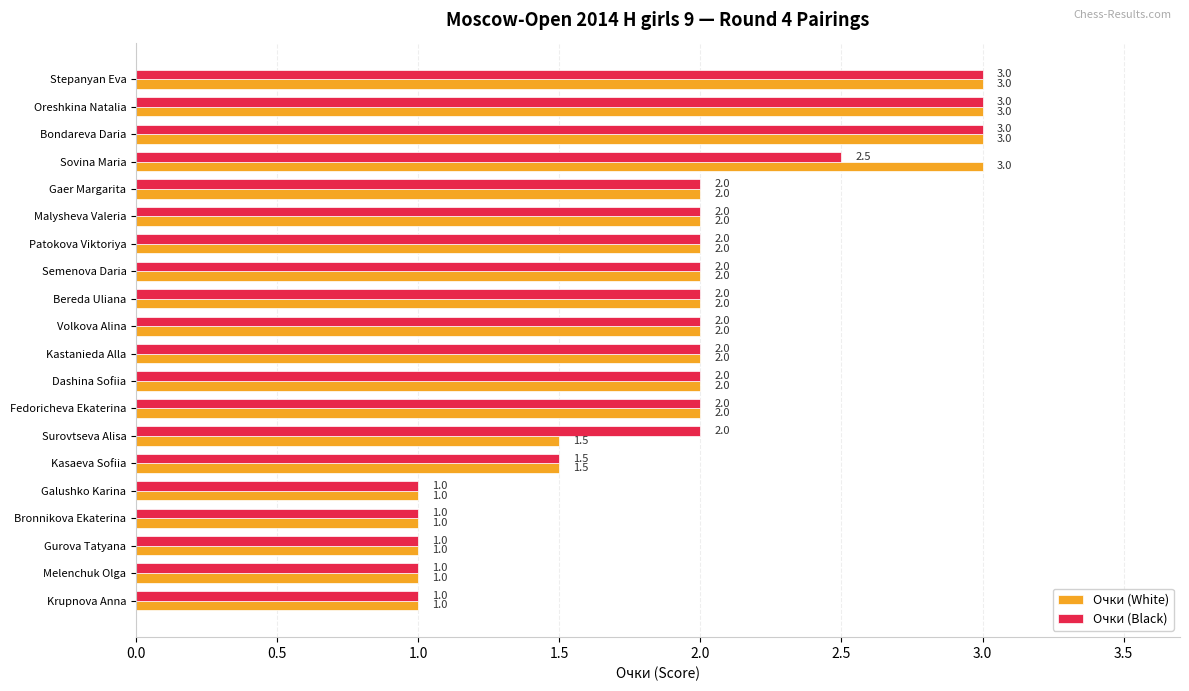

How many Очки (White) values are between 1 and 2?

16